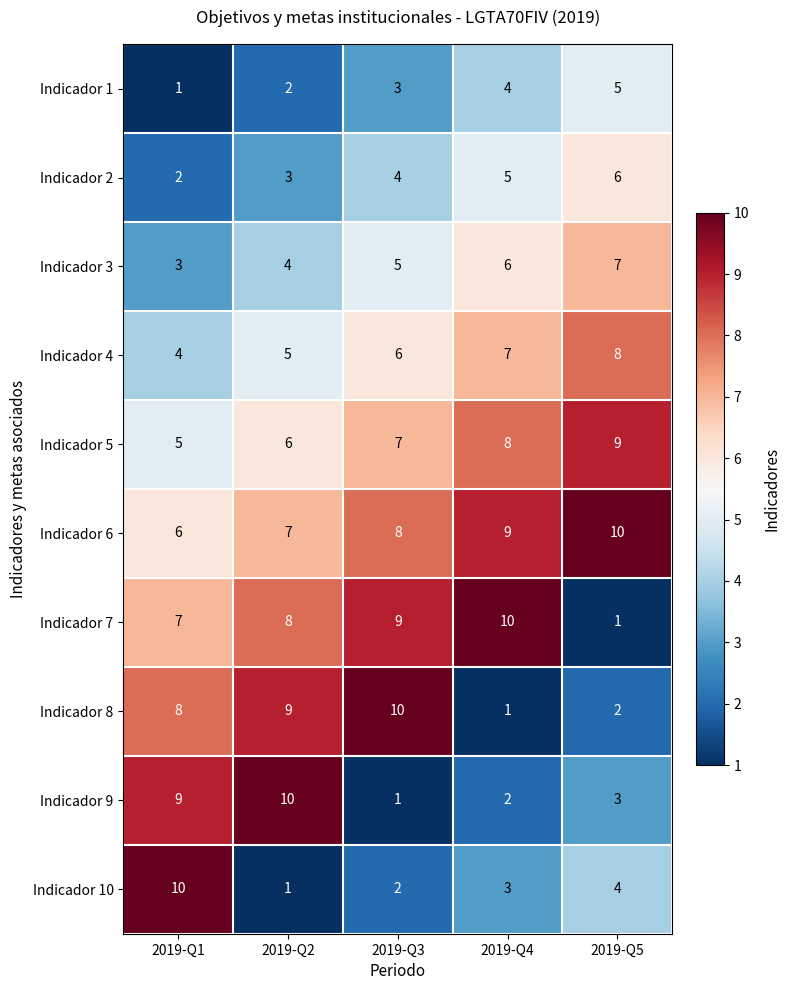

Is it true that Indicador 10 equals 5 at 2019-Q4?

False